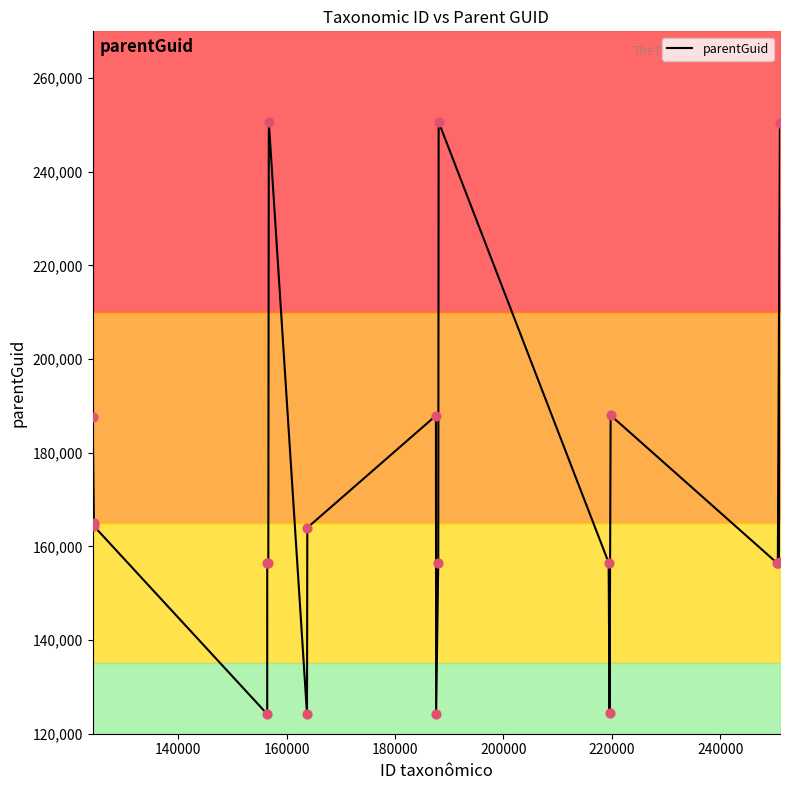

What is the highest value of the parentGuid series?

250643